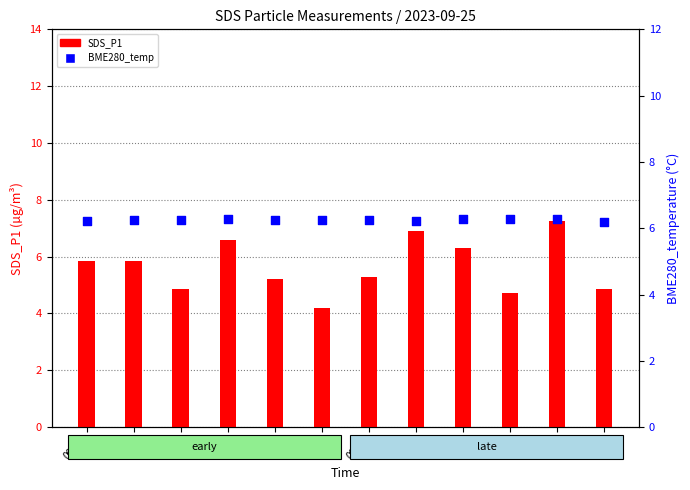

What are all the series names shown in the legend?

SDS_P1, BME280_temp